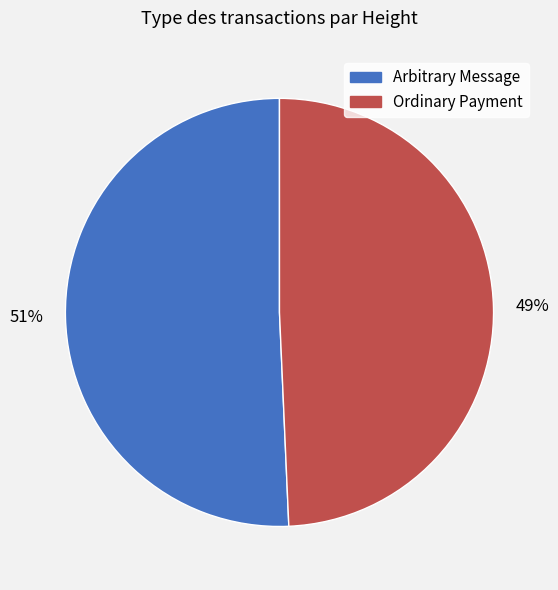

To the nearest percent, what is the average slice percentage?

50%